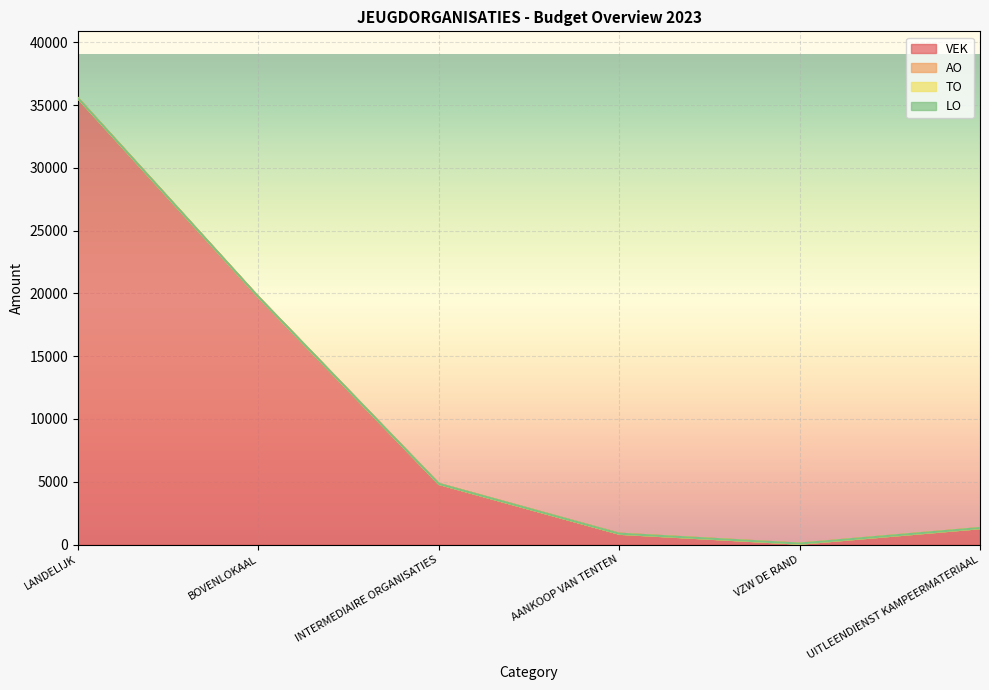

True or false: LO and VEK cross at least once.

False